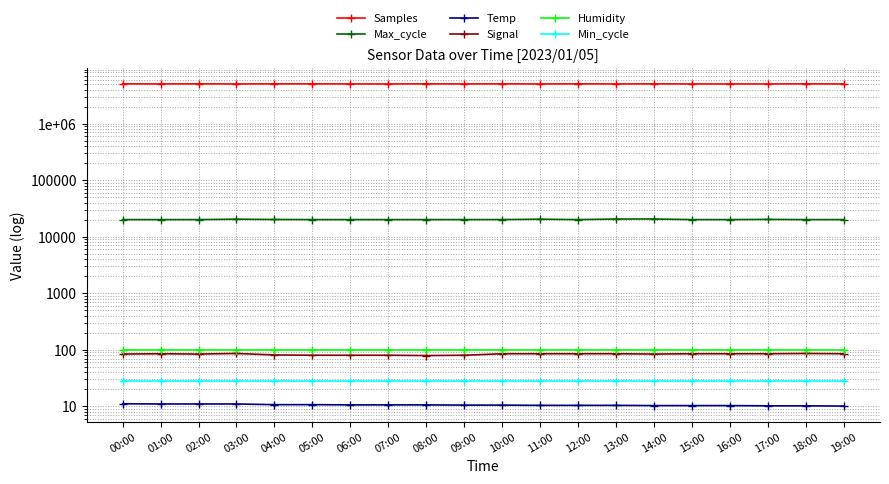

True or false: Min_cycle and Signal intersect in this chart.

False